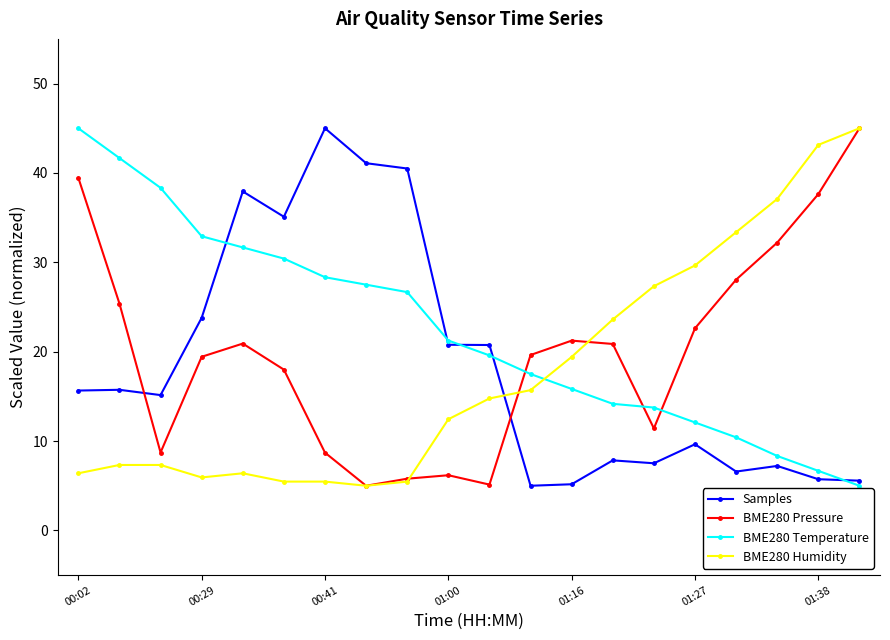

How many intersections are there between BME280 Pressure and Samples?

2